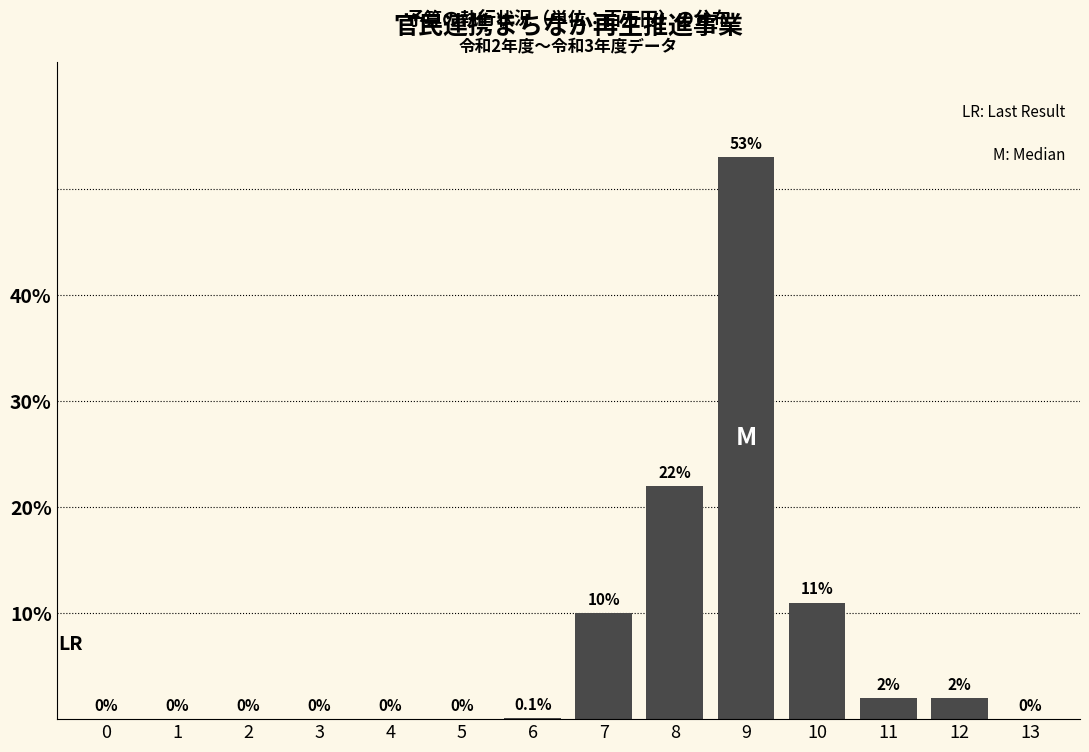

Reading right to left, extract all data points from this chart.

13=0.0	12=2.0	11=2.0	10=11.0	9=53.0	8=22.0	7=10.0	6=0.1	5=0.0	4=0.0	3=0.0	2=0.0	1=0.0	0=0.0